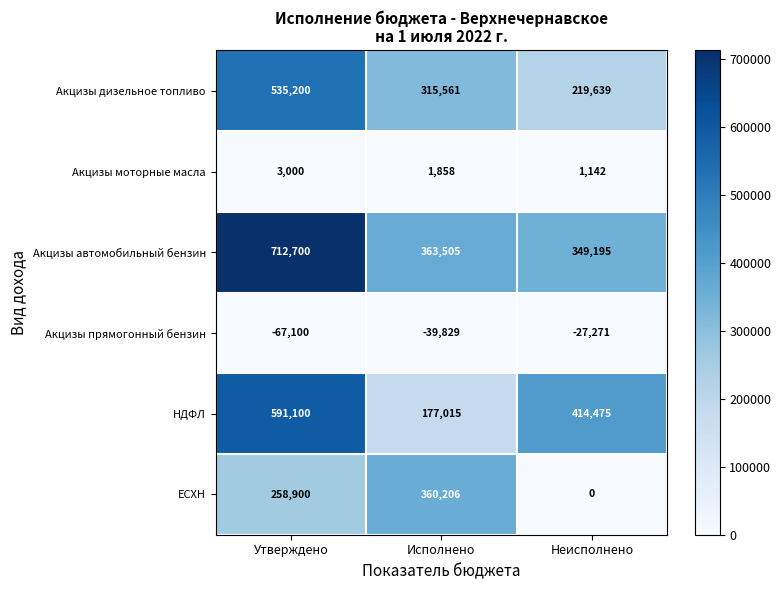

What is the difference between the maximum and minimum values in the ЕСХН series?

360206